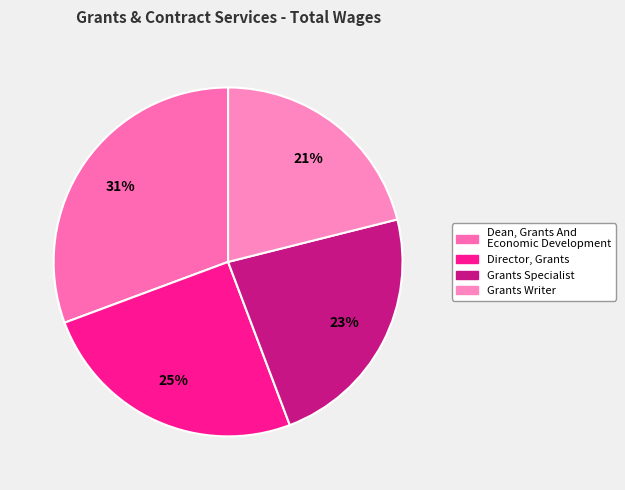

The Director, Grants slice represents 25% of the pie. True or false?

True